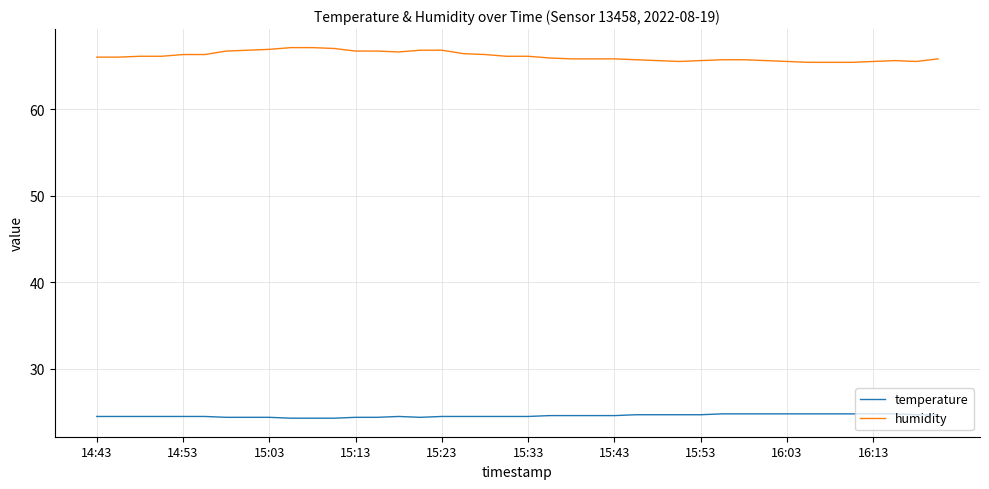

Which series has the largest total across all categories?

humidity